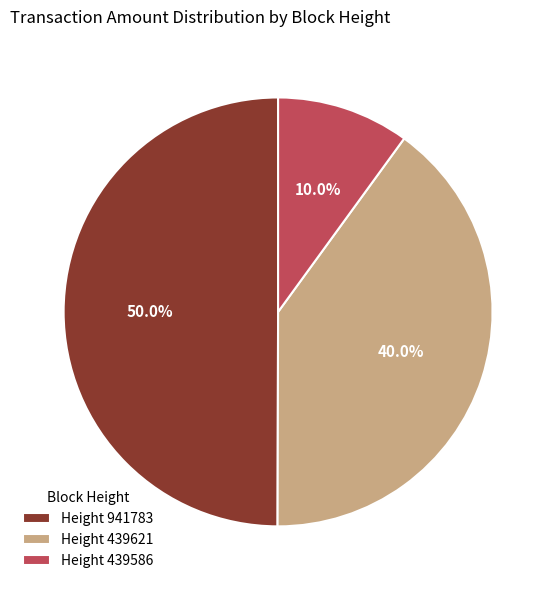

Between Height 439586 and Height 439621, which is larger?

Height 439621